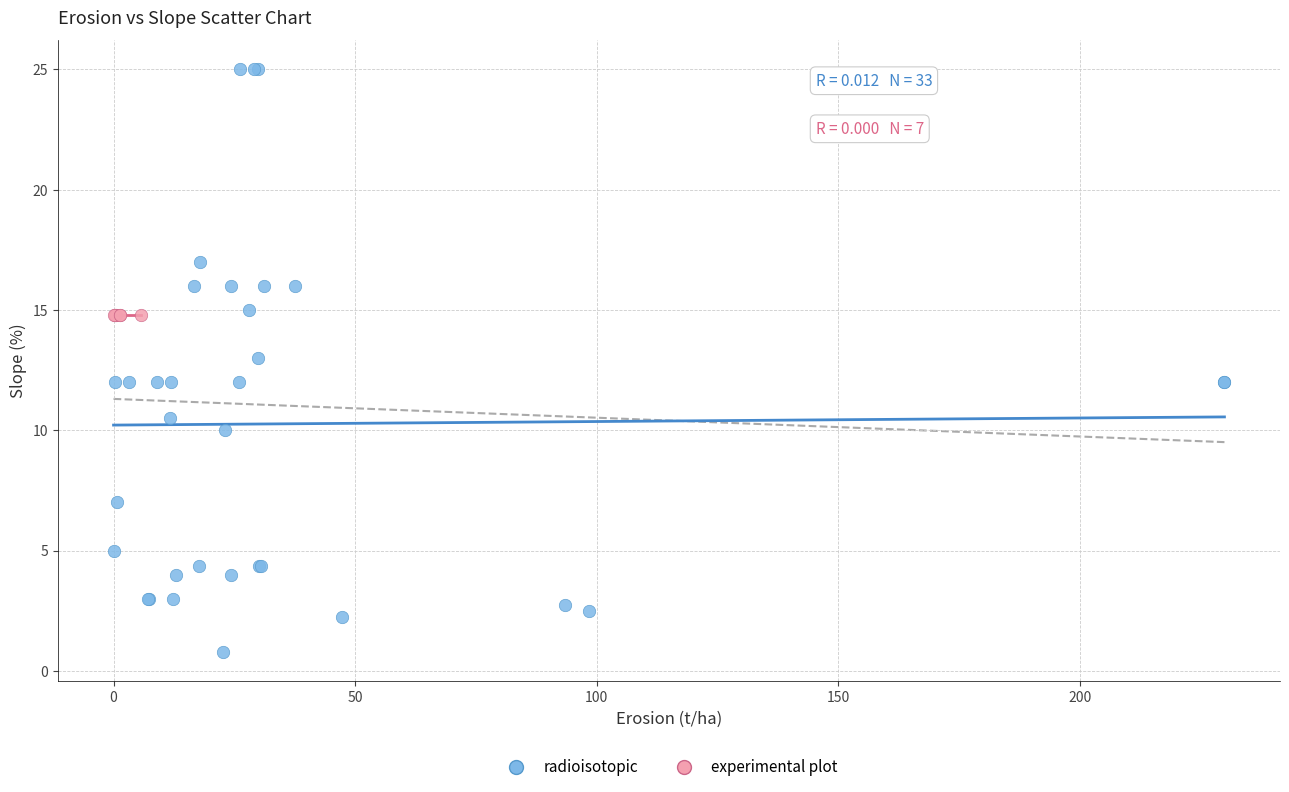

Which series contains the lowest Y value?

radioisotopic